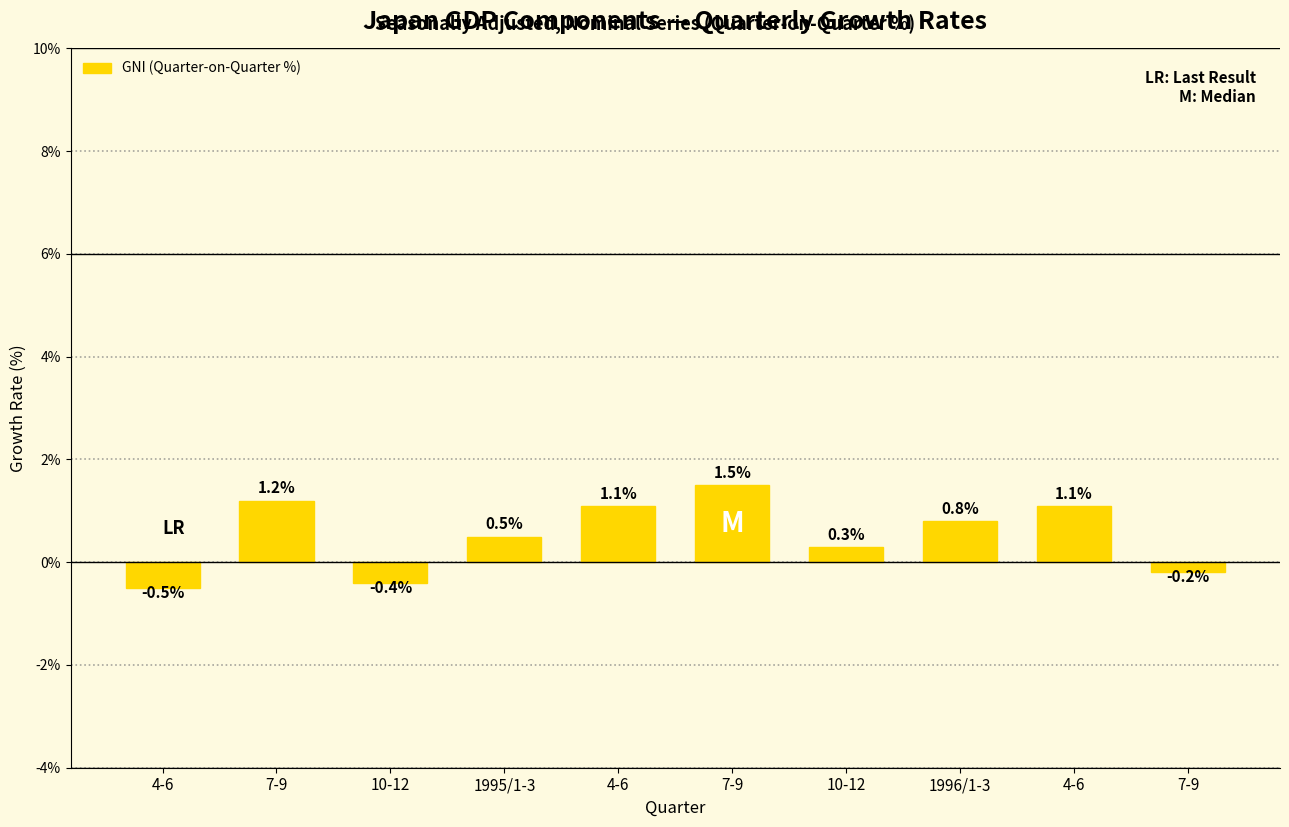

How many positive values are there?

7